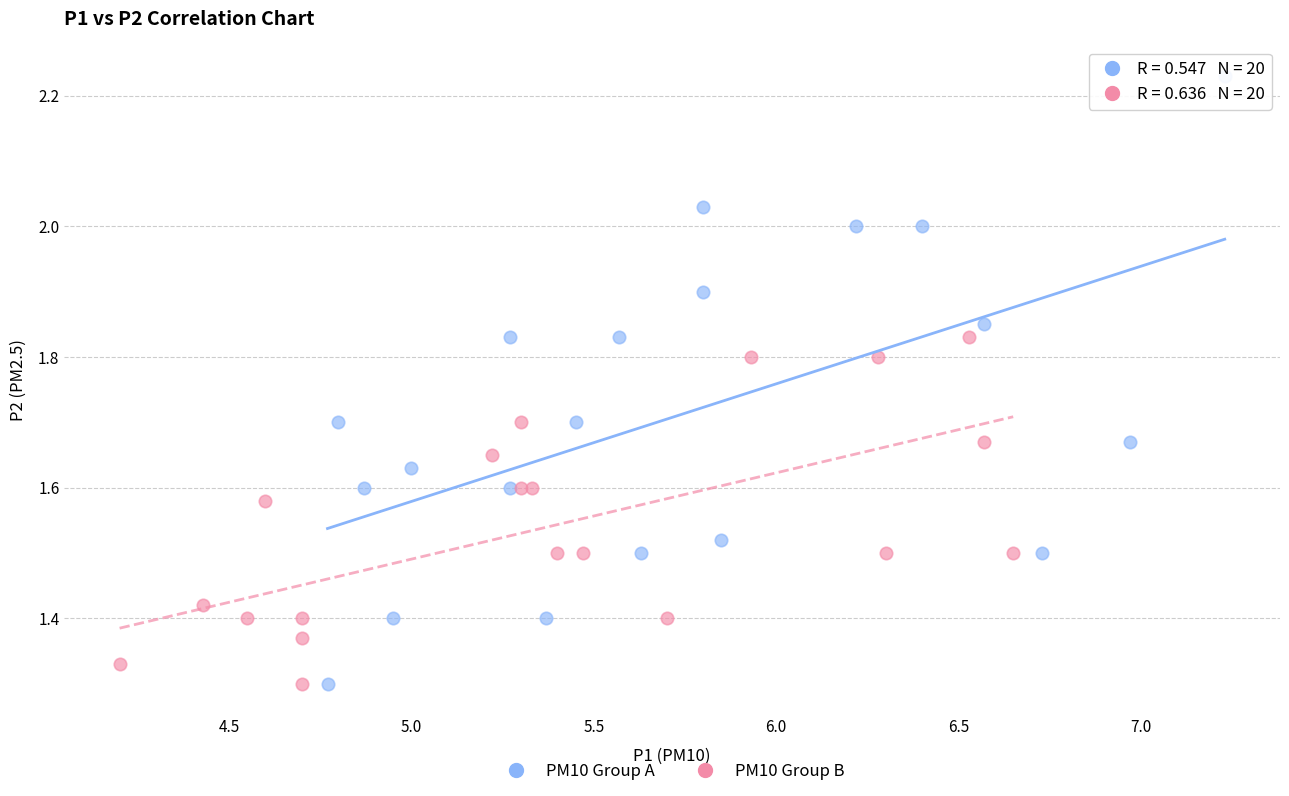

Which series has the widest spread of Y values?

PM10 Group A